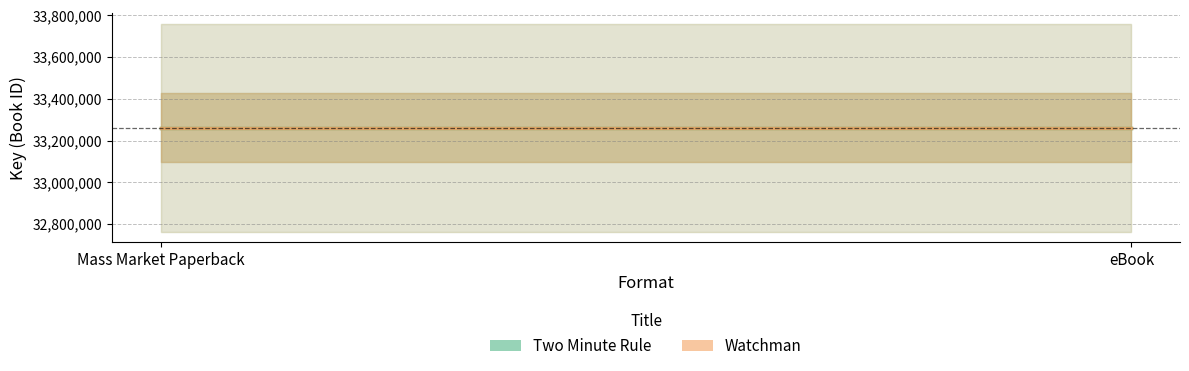

Rank the series by their average value, from highest to lowest.

Watchman, Two Minute Rule